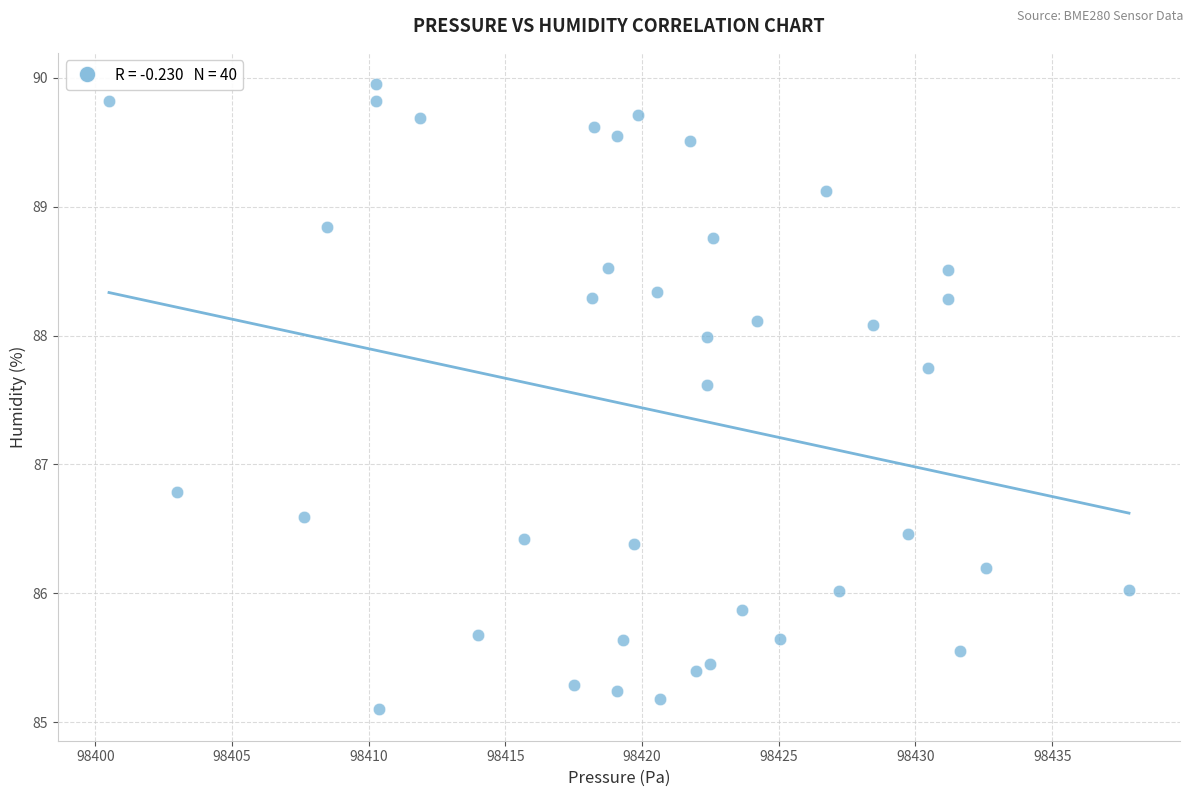

What is the range of X values (max minus min)?

37.3